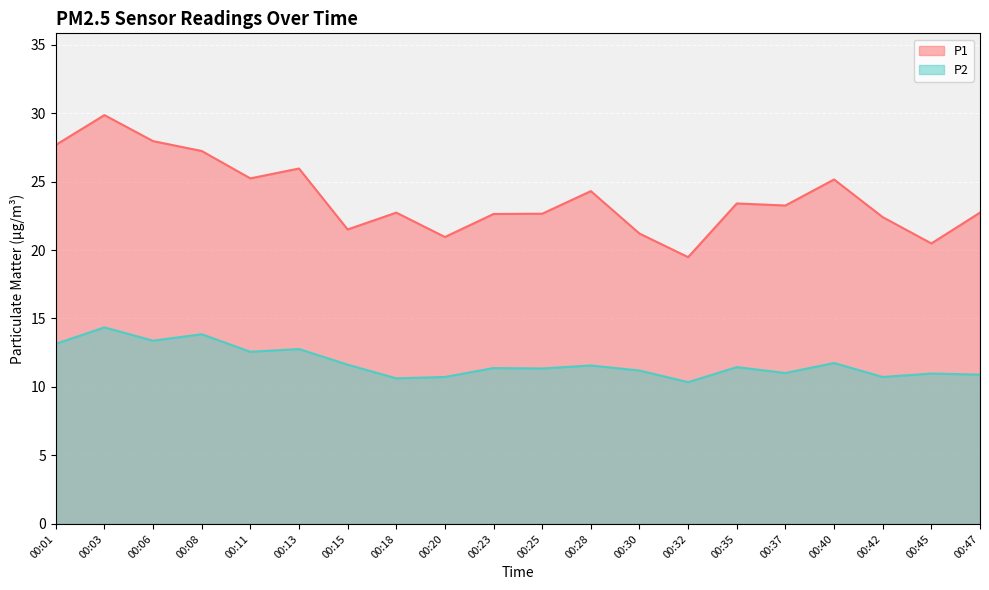

True or false: P2 and P1 intersect in this chart.

False